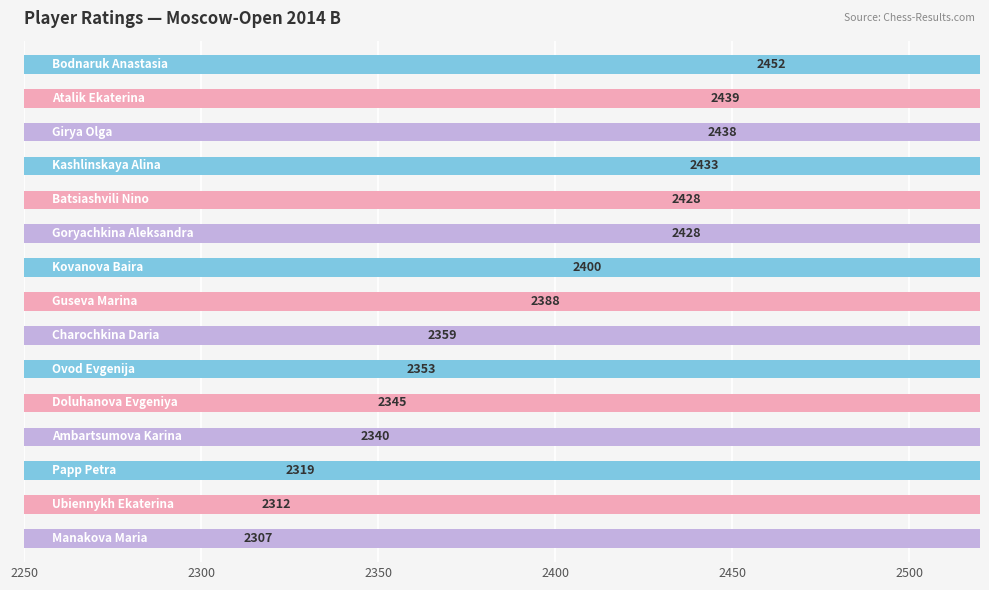

Does the chart contain stacked bars?

No